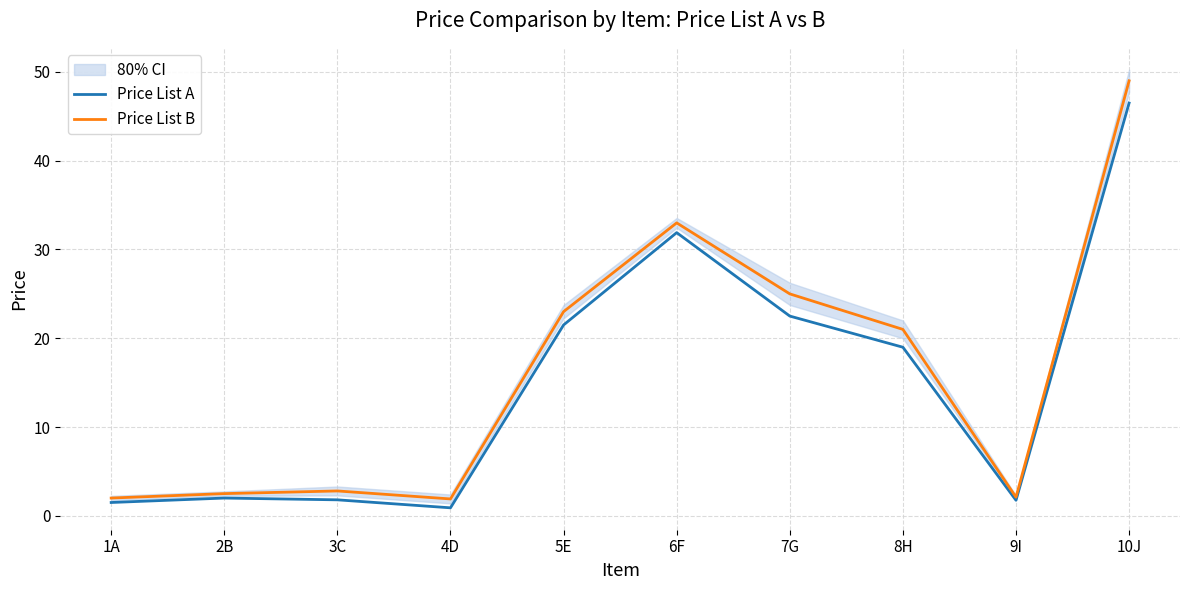

What are all the series names shown in the legend?

Price List A, Price List B